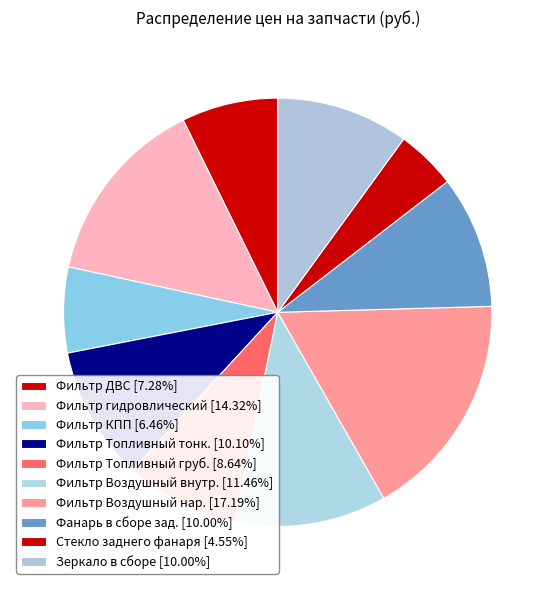

Between Фильтр Топливный тонк. and Зеркало в сборе, which is larger?

Фильтр Топливный тонк.